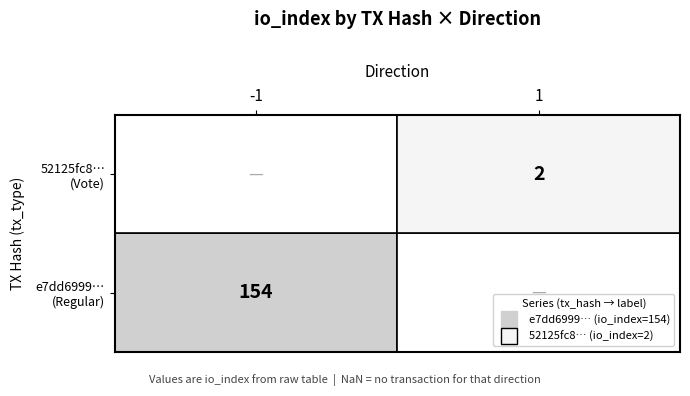

List the series in order of their peak value, highest first.

e7dd6999… (Regular), 52125fc8… (Vote)